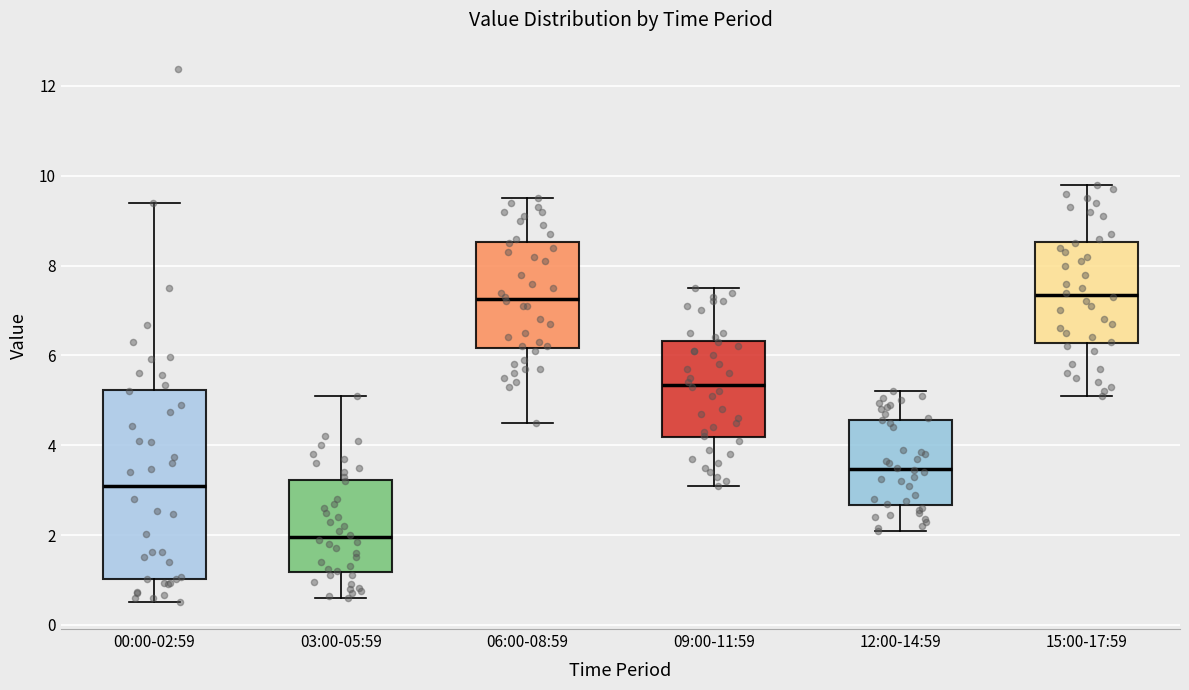

Reading left to right, read every box against the y-axis: the position of its median line, the range the box covers, and the ends of its whiskers. The values are not printed on the chart, so give them approximately, as read against the axis.

00:00-02:59: median 3.2, box 1.0 to 5.2, whiskers 0.6 to 9.4
03:00-05:59: median 2.0, box 1.2 to 3.2, whiskers 0.6 to 5.2
06:00-08:59: median 7.2, box 6.2 to 8.6, whiskers 4.6 to 9.6
09:00-11:59: median 5.4, box 4.2 to 6.4, whiskers 3.2 to 7.6
12:00-14:59: median 3.4, box 2.6 to 4.6, whiskers 2.2 to 5.2
15:00-17:59: median 7.4, box 6.2 to 8.6, whiskers 5.2 to 9.8